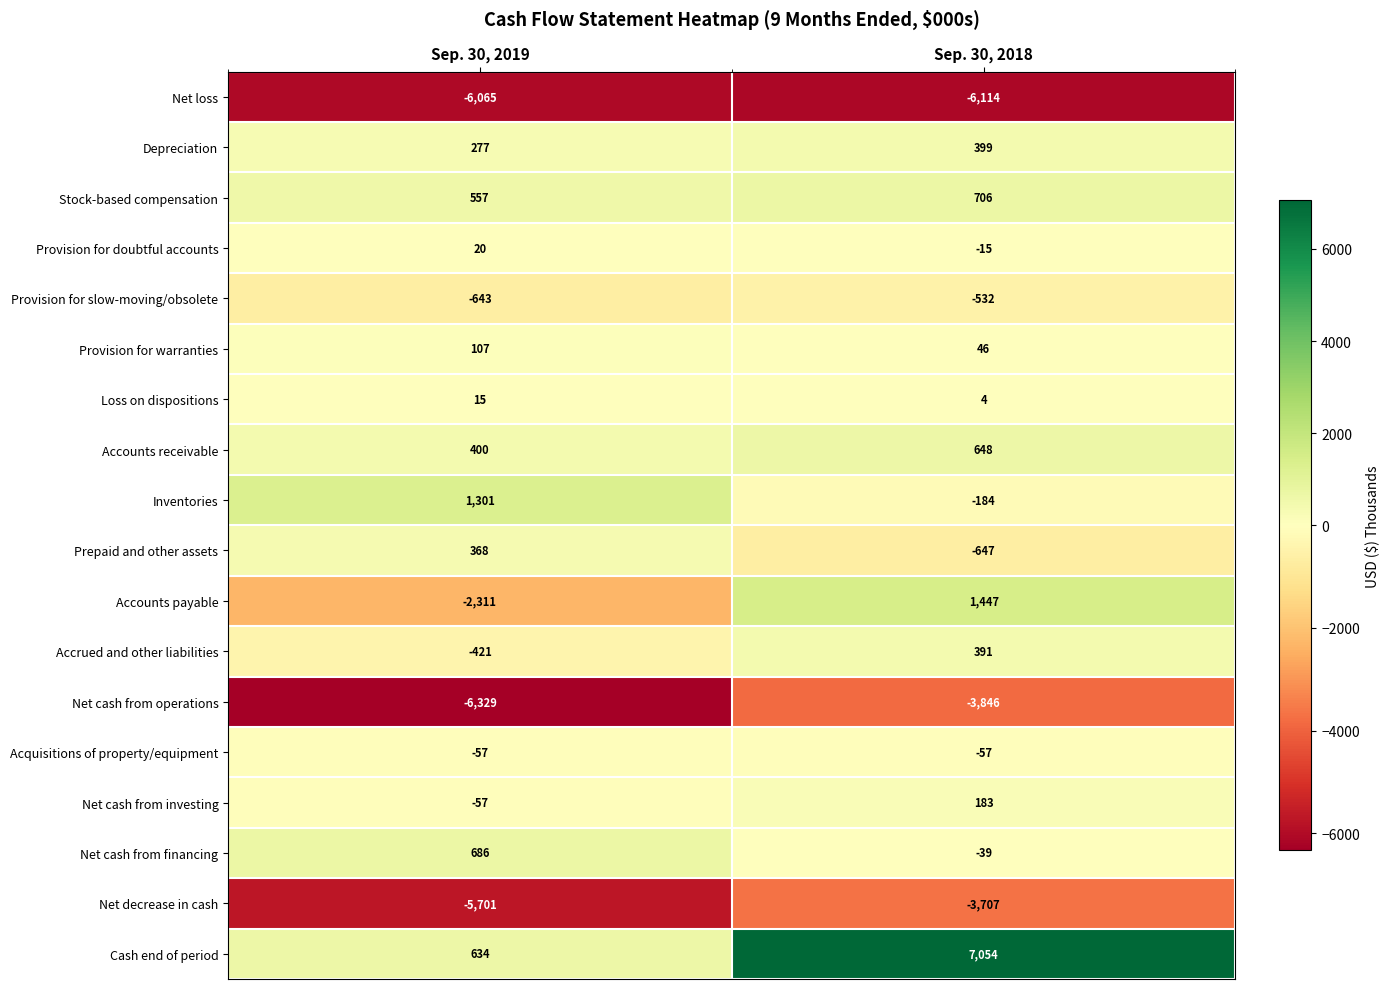

At which category is the sum across all series the highest?

Sep. 30, 2018